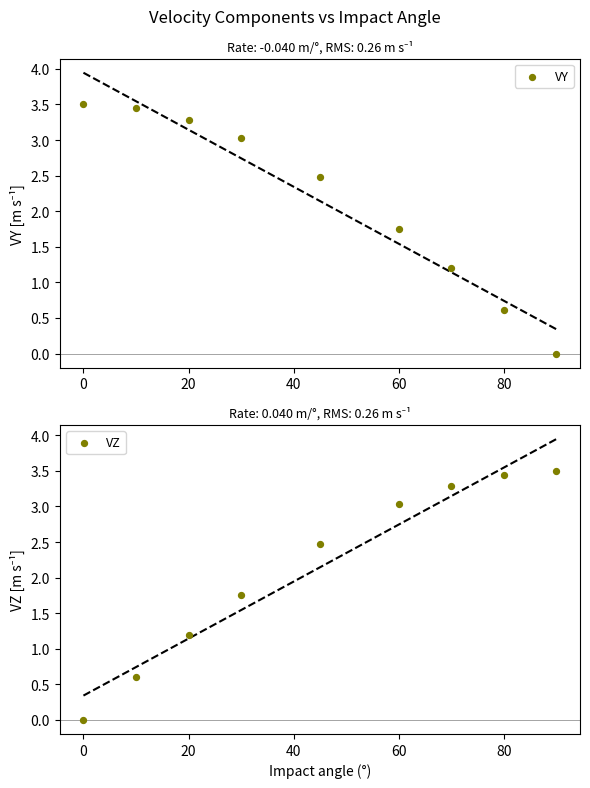

Is the value of VZ at 20 greater than the value of VY at 8?

Yes